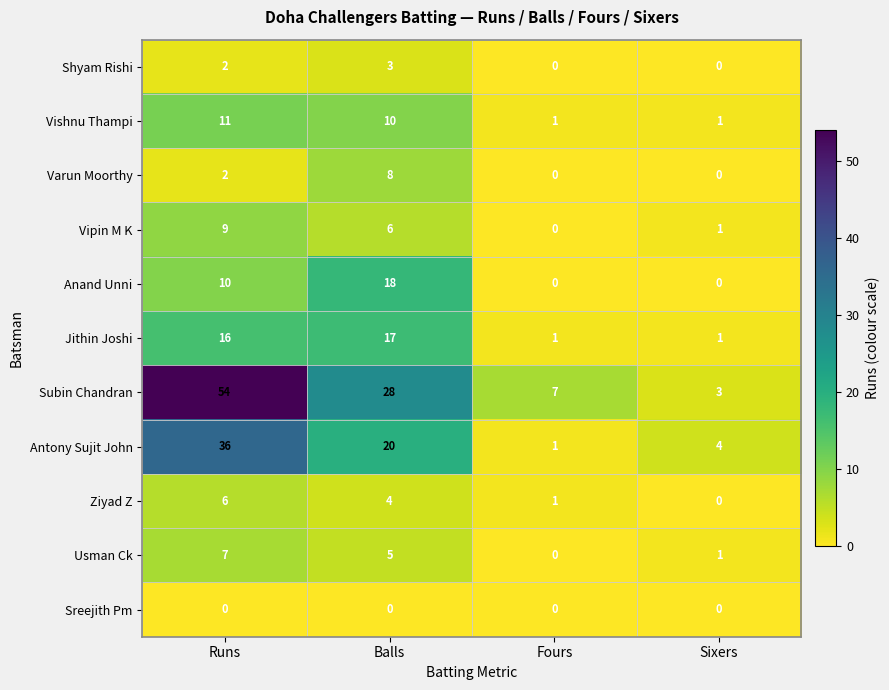

The Usman Ck series shows 5 at Balls. True or false?

True